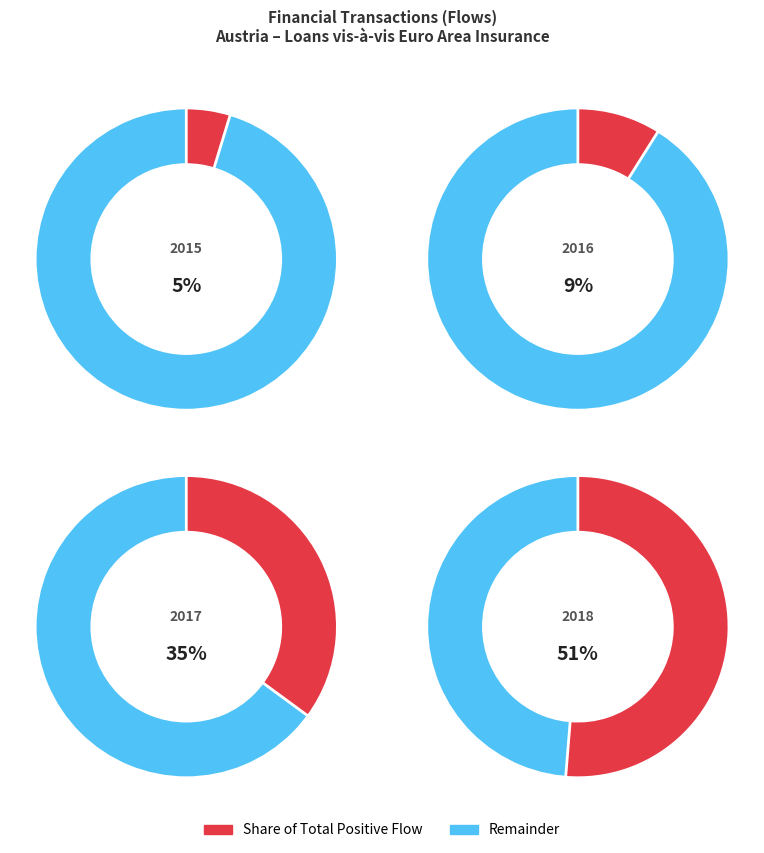

Is there any slice that represents more than half of the pie?

Yes